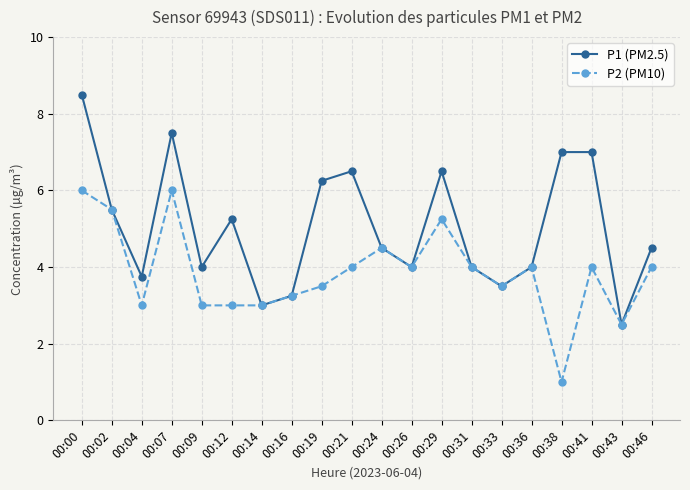

The value of P1 (PM2.5) at 00:29 is 6.5. True or false?

True